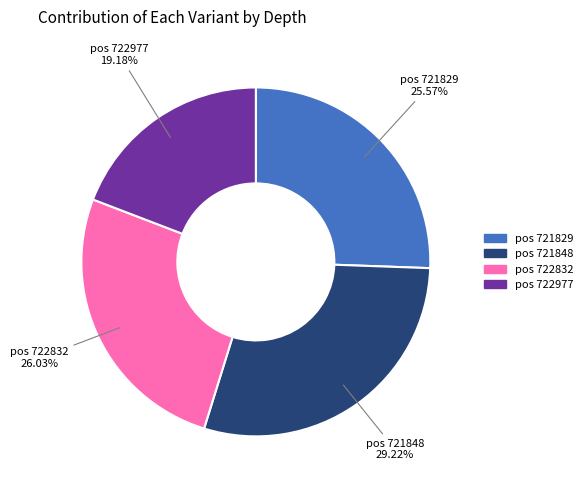

Does any single category account for the majority?

No